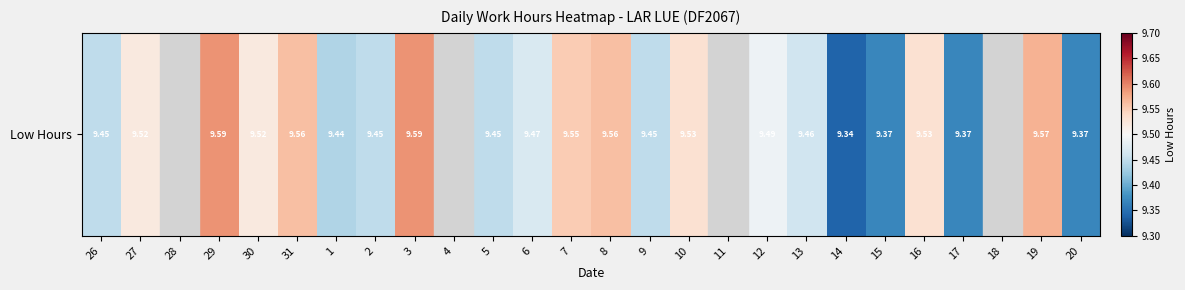

The value at 14 is 9.3. True or false?

True